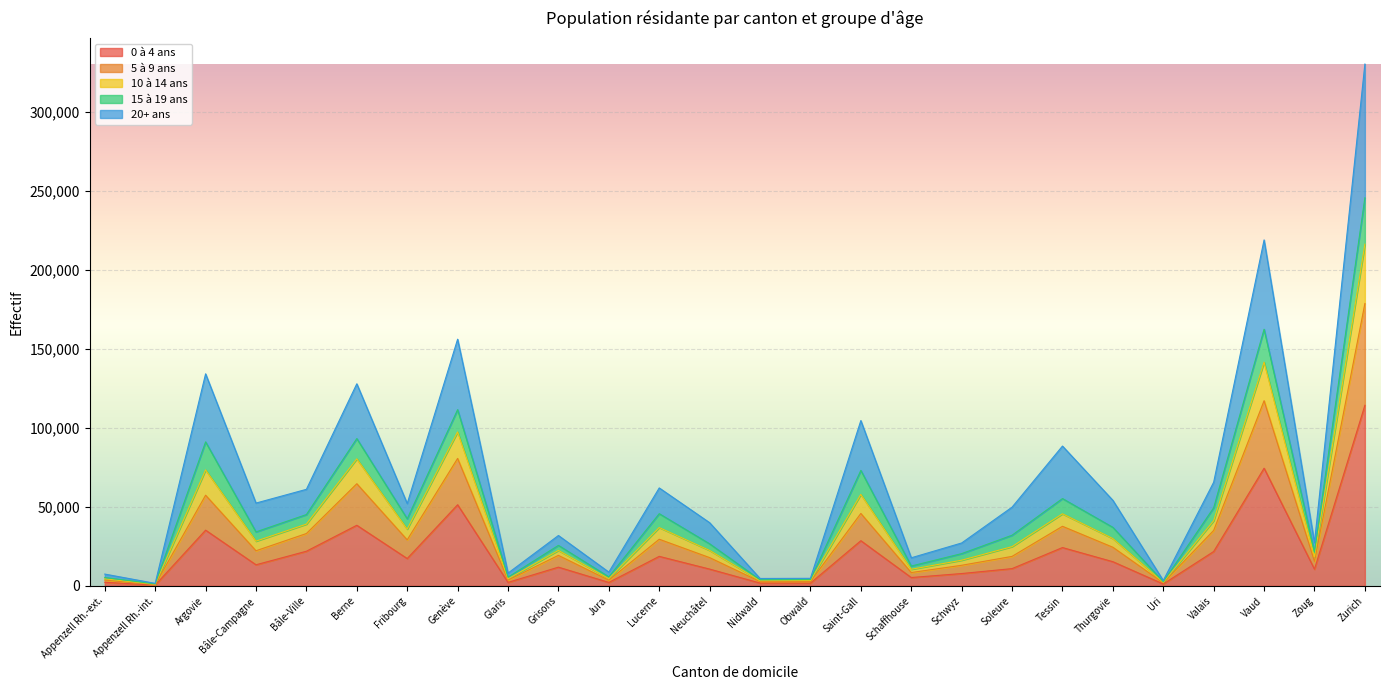

How many categories are shown in the chart?

26